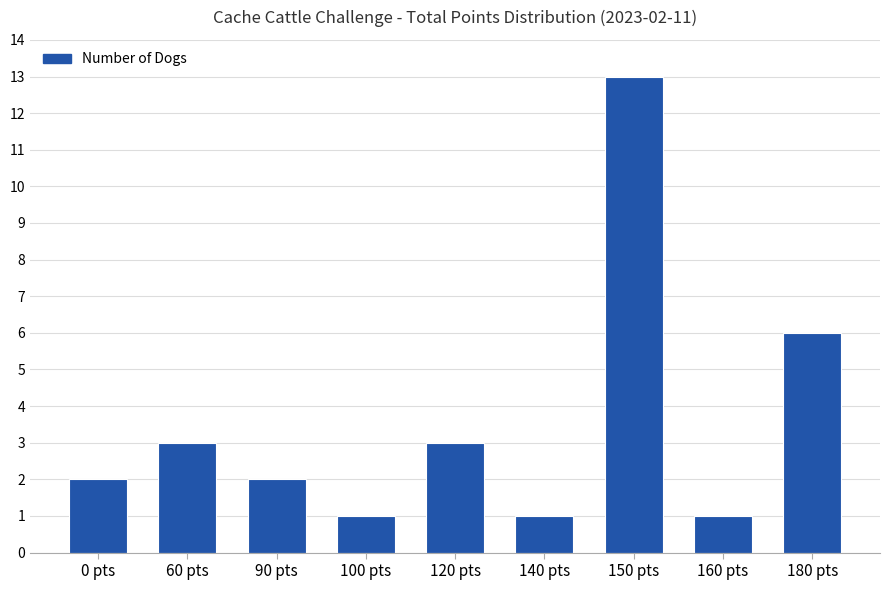

Reading right to left, extract all data points from this chart.

6	1	13	1	3	1	2	3	2